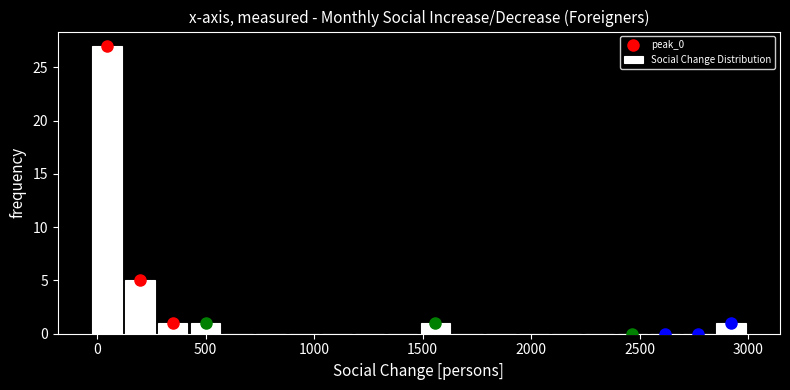

Around what value on the x-axis is the tallest bar? Give the approximate position of its centre, as read against the axis.

50